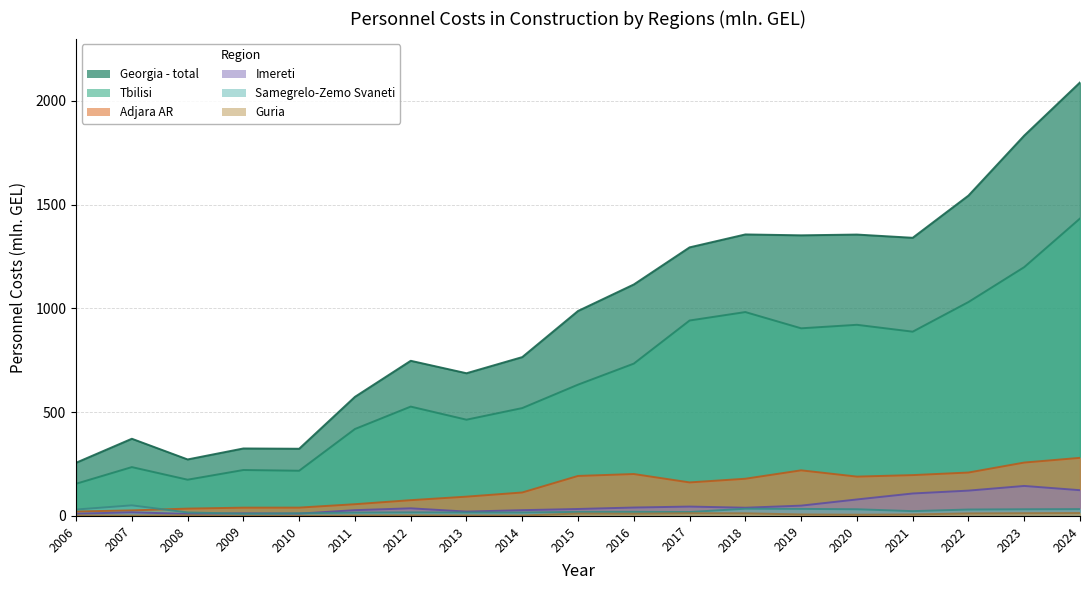

How many data points does each series have?

19